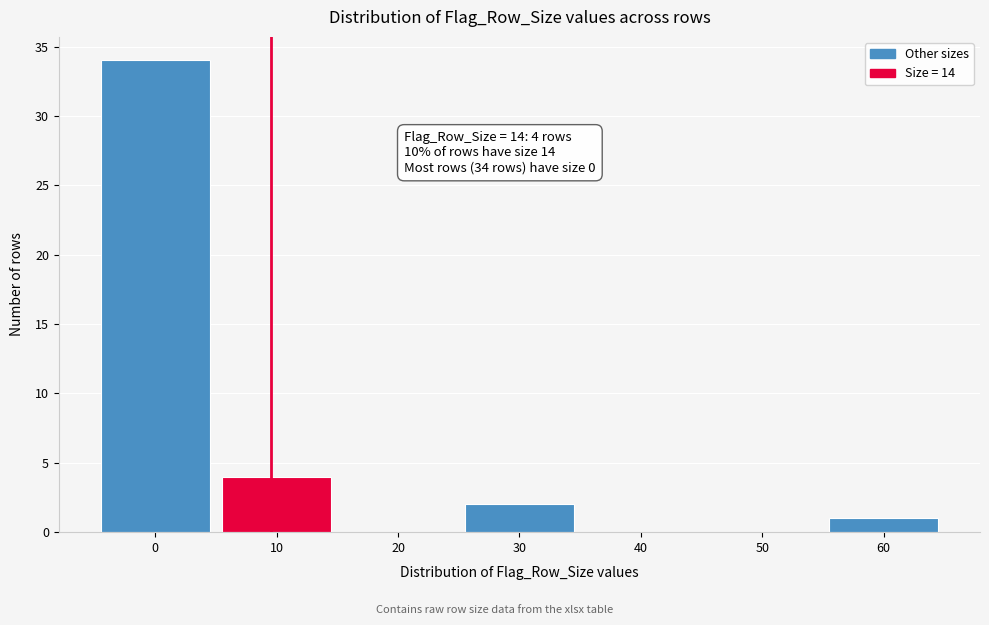

Reading left to right, list all the values displayed in this chart.

0=34	10=4	20=0	30=2	40=0	50=0	60=1